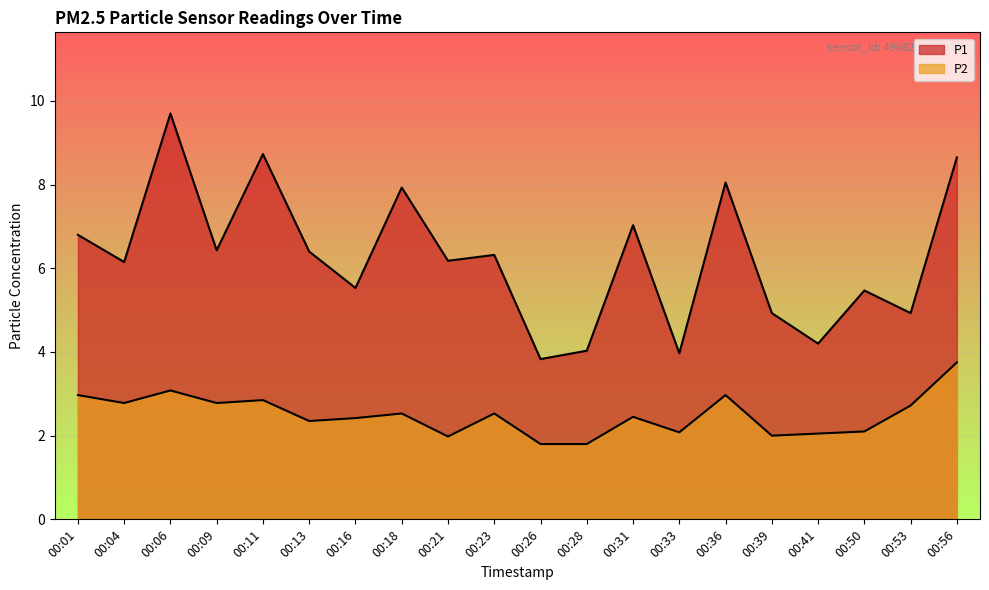

What is the sum of the P1 values at 00:09 and 00:53?

11.4